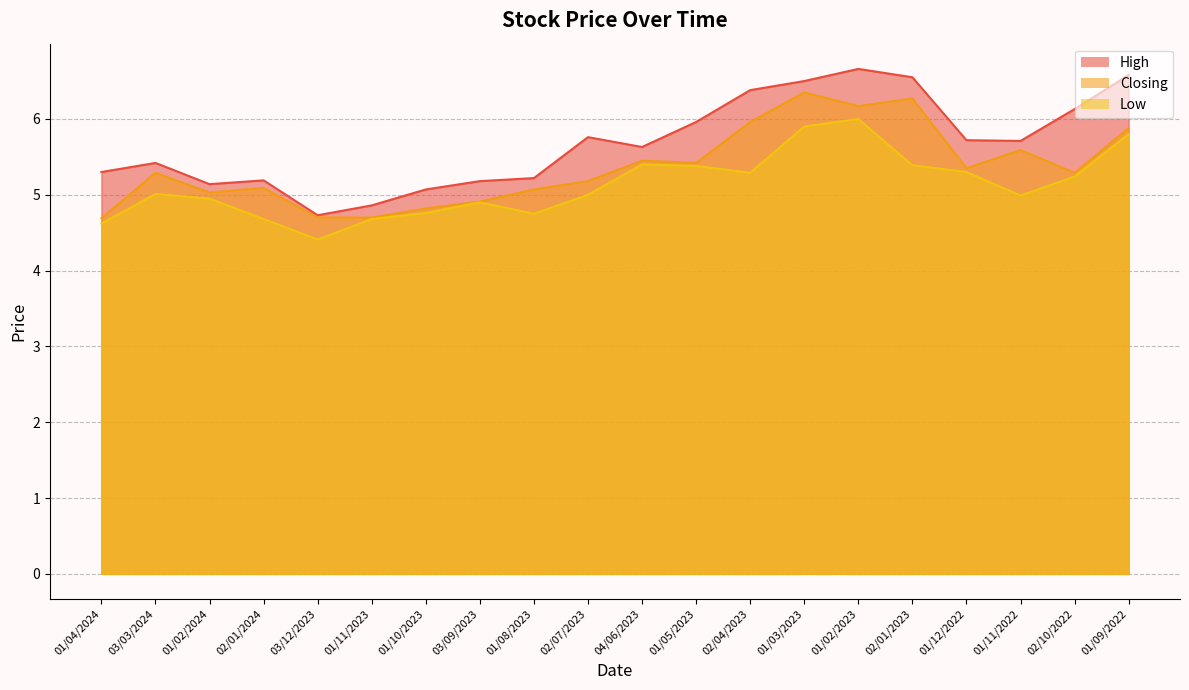

Which has a higher value, 01/04/2024 or 01/11/2022?

01/11/2022